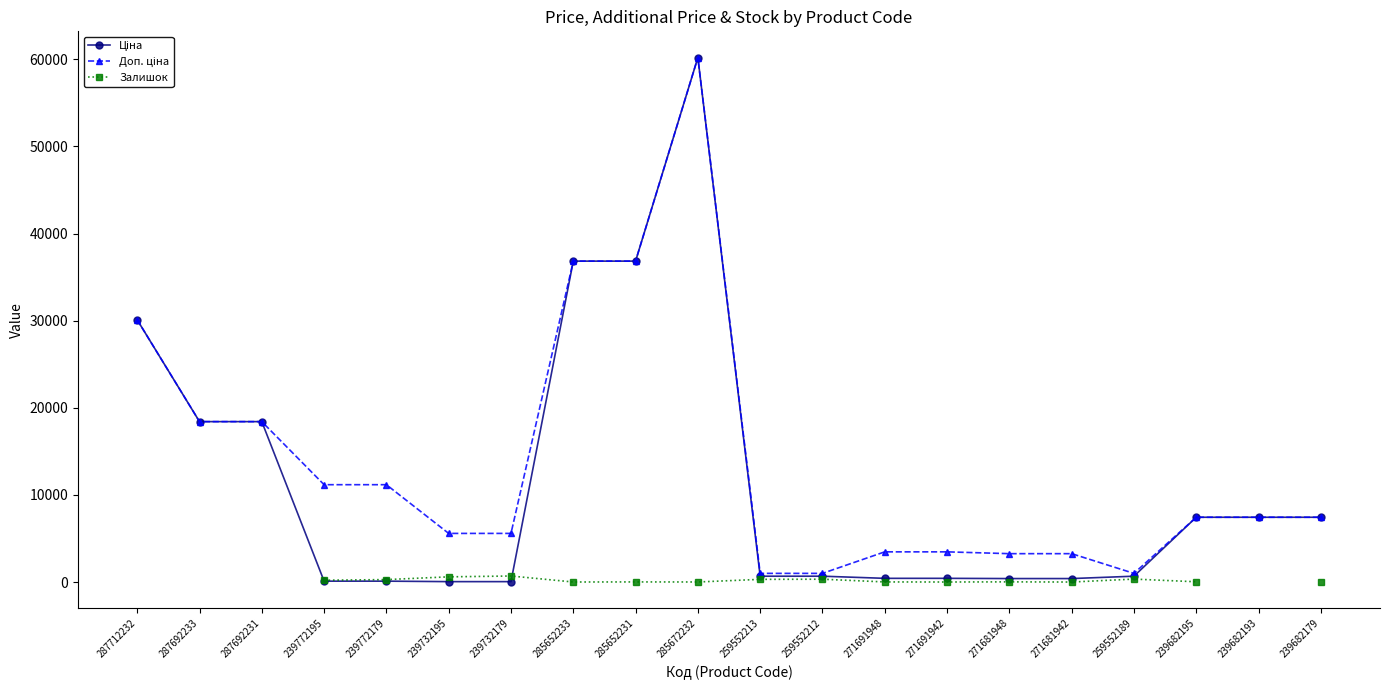

How many data points in Доп. ціна are above 7444?

11